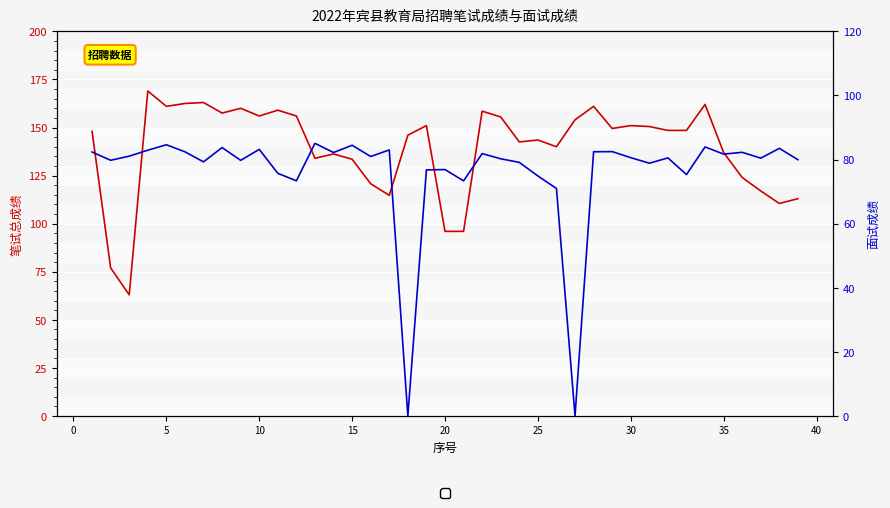

Rank the series by their average value, from highest to lowest.

笔试总成绩, 面试成绩